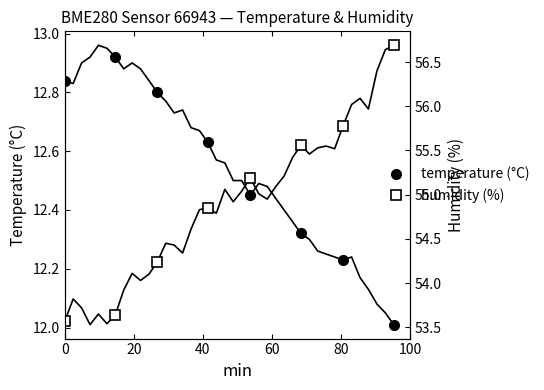

What is the smallest value displayed?

12.0